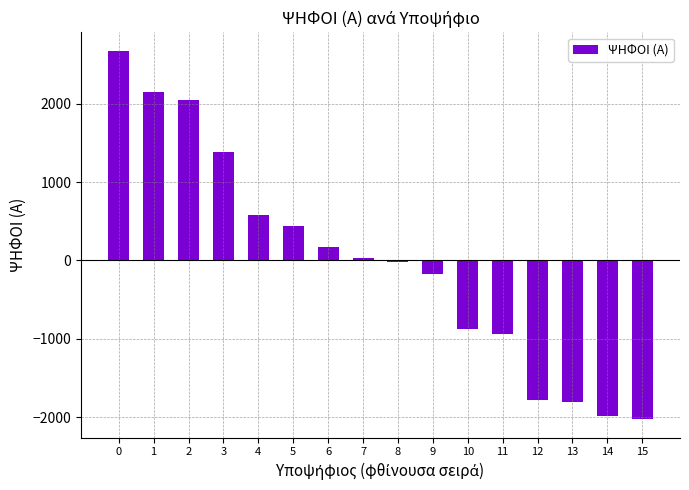

Reading right to left, what are all the values shown in this chart?

-2028.5	-1984.5	-1807.5	-1782.5	-944.5	-879.5	-173.5	-25.5	25.5	173.5	435.5	575.5	1381.5	2050.5	2144.5	2677.5